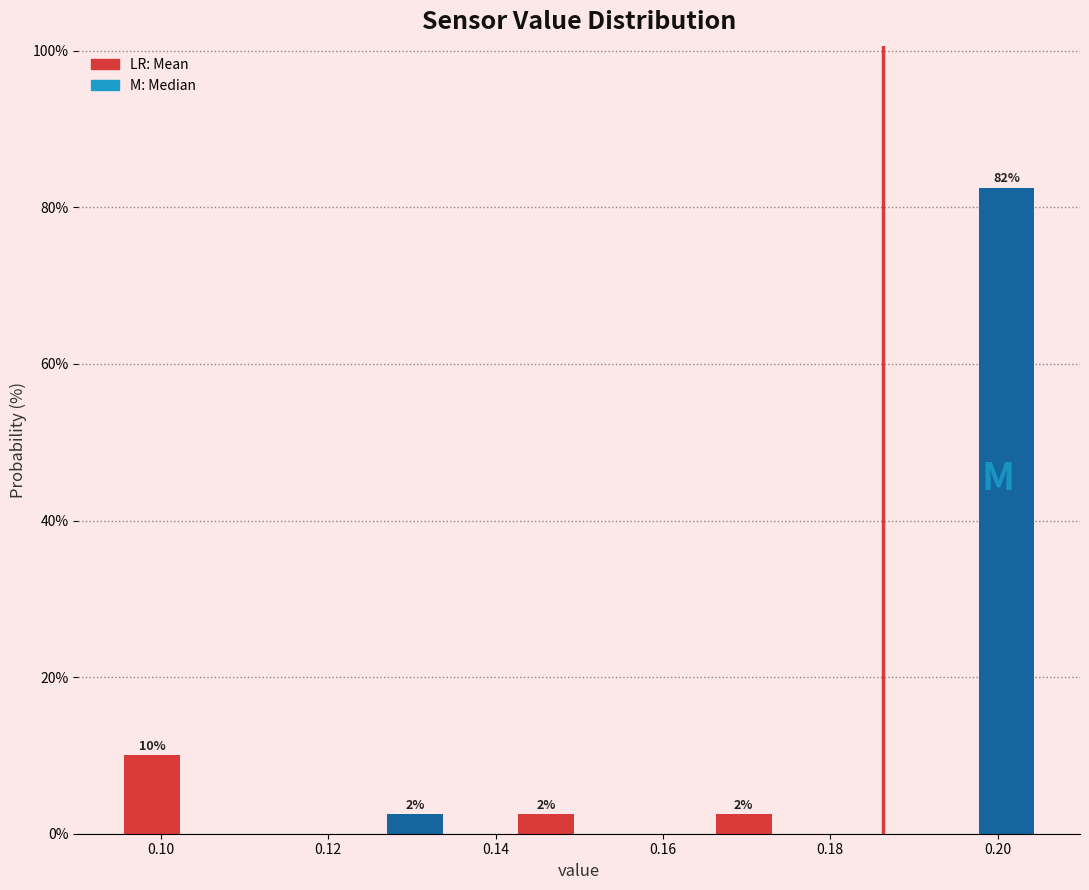

Read against the x-axis, roughly where is the centre of the tallest bar?

0.202